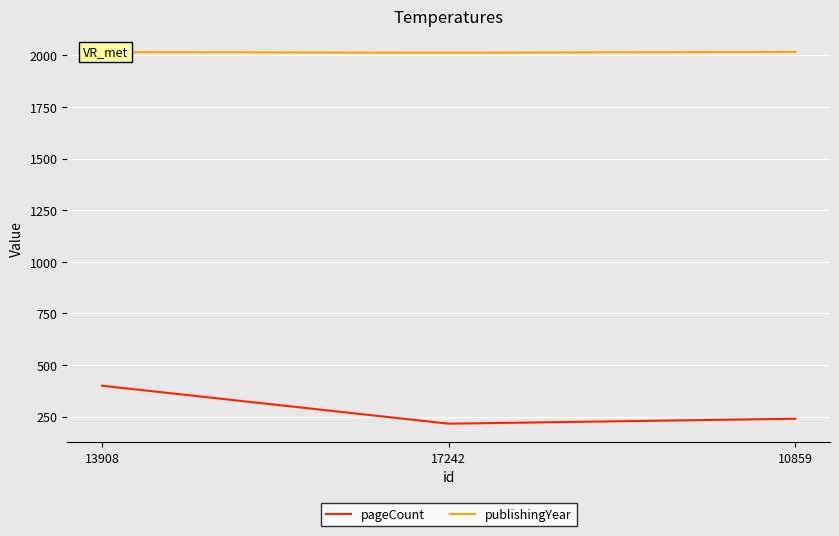

Where does the pageCount series first go above 240?

13908